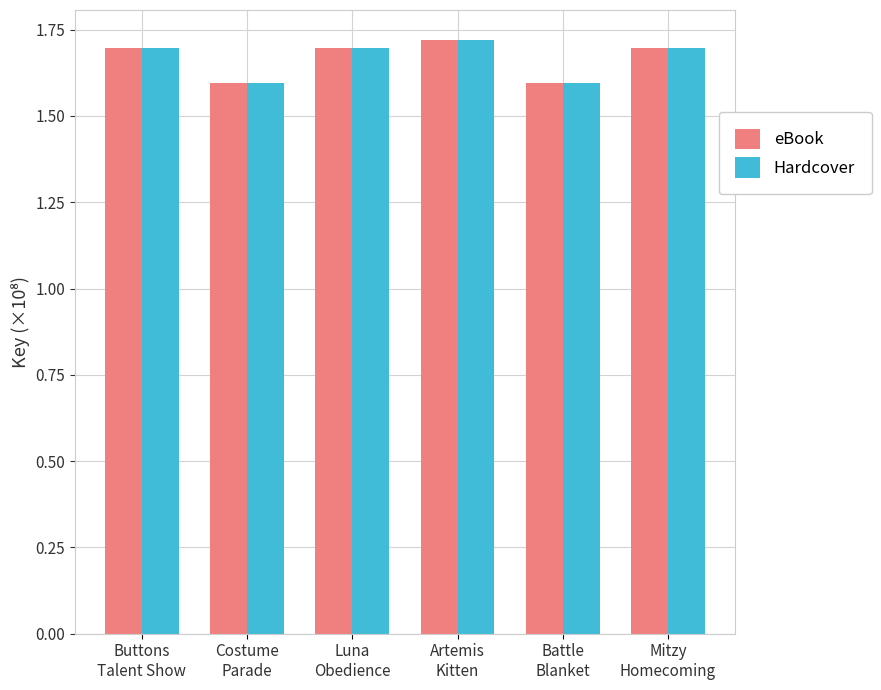

Is the value of Hardcover at Costume
Parade greater than the value of eBook at Buttons
Talent Show?

No